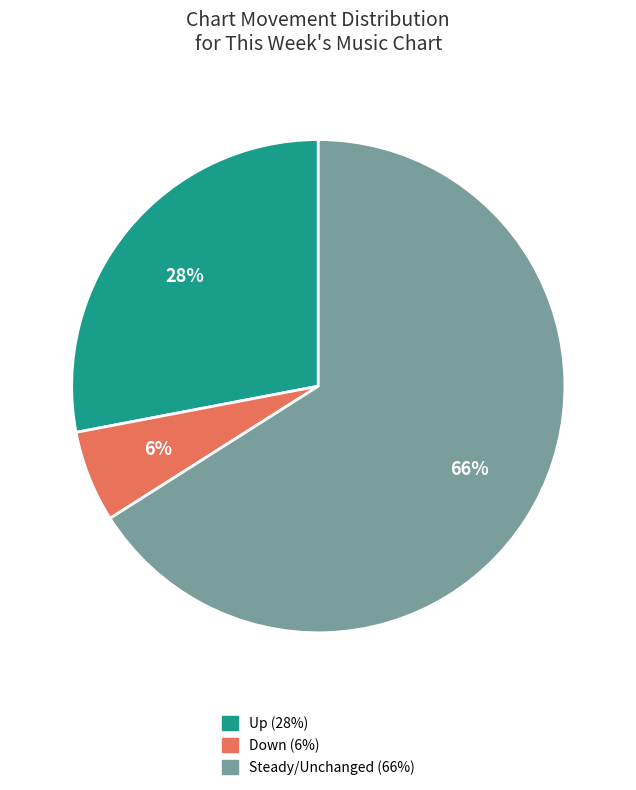

To the nearest percent, what is the difference between the largest and smallest slice percentages?

60%